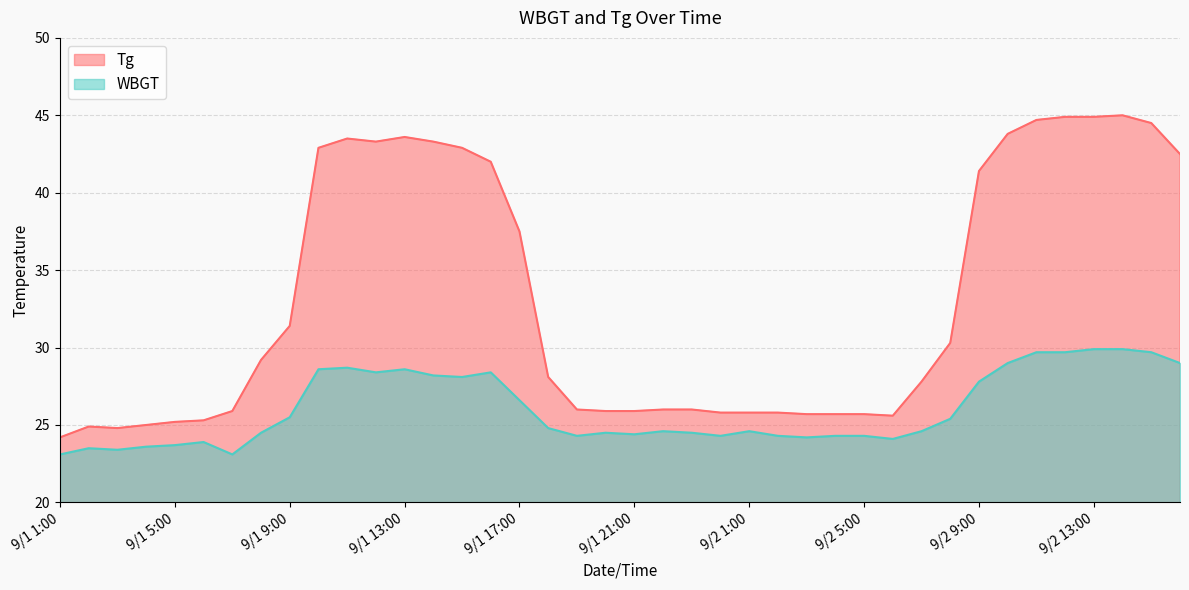

At which category does Tg reach its first local valley?

9/1 3:00